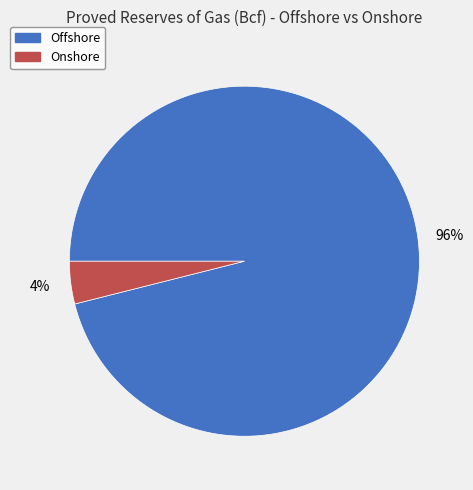

Is there a majority slice in this chart?

Yes